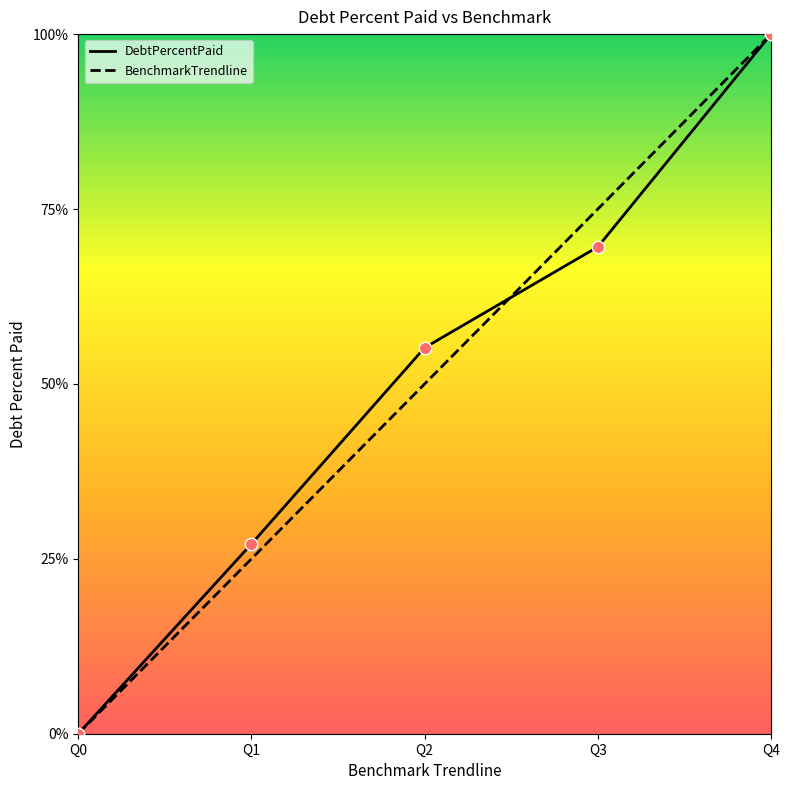

What is the total value across all series at Q4?

200.0